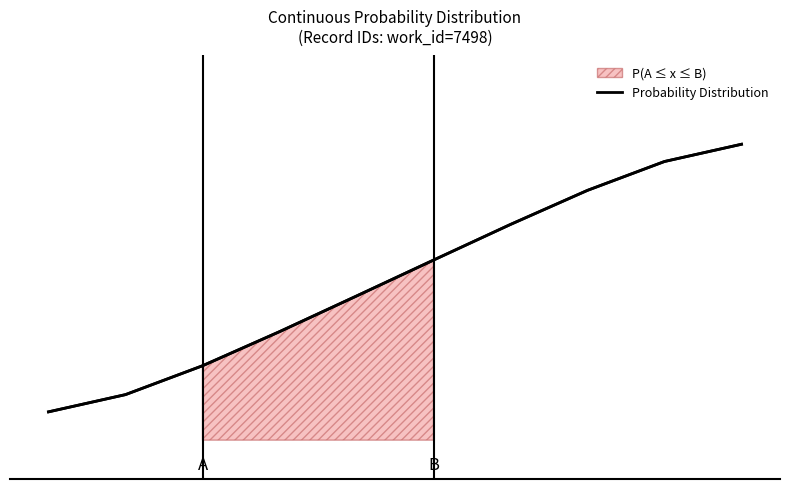

True or false: the data shows 0.0 at 0.

False